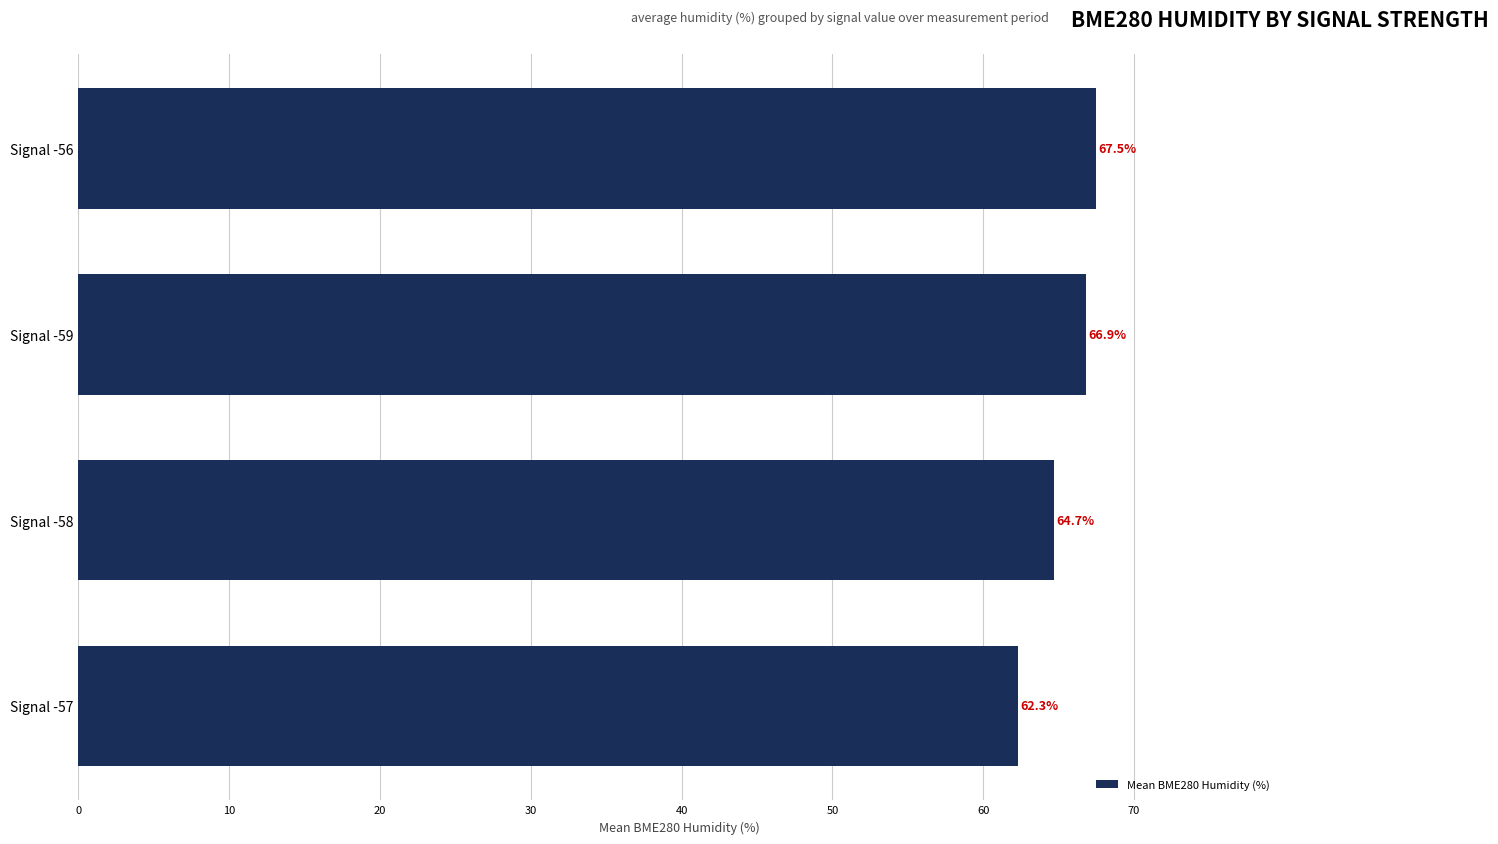

How many categories are shown in the chart?

4